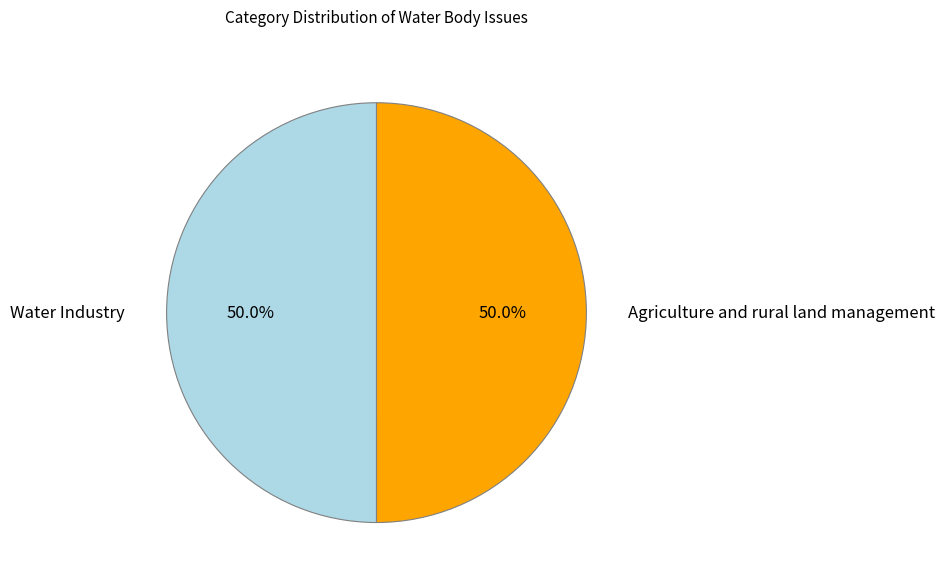

To the nearest percent, what portion does Agriculture and rural land management represent?

50%